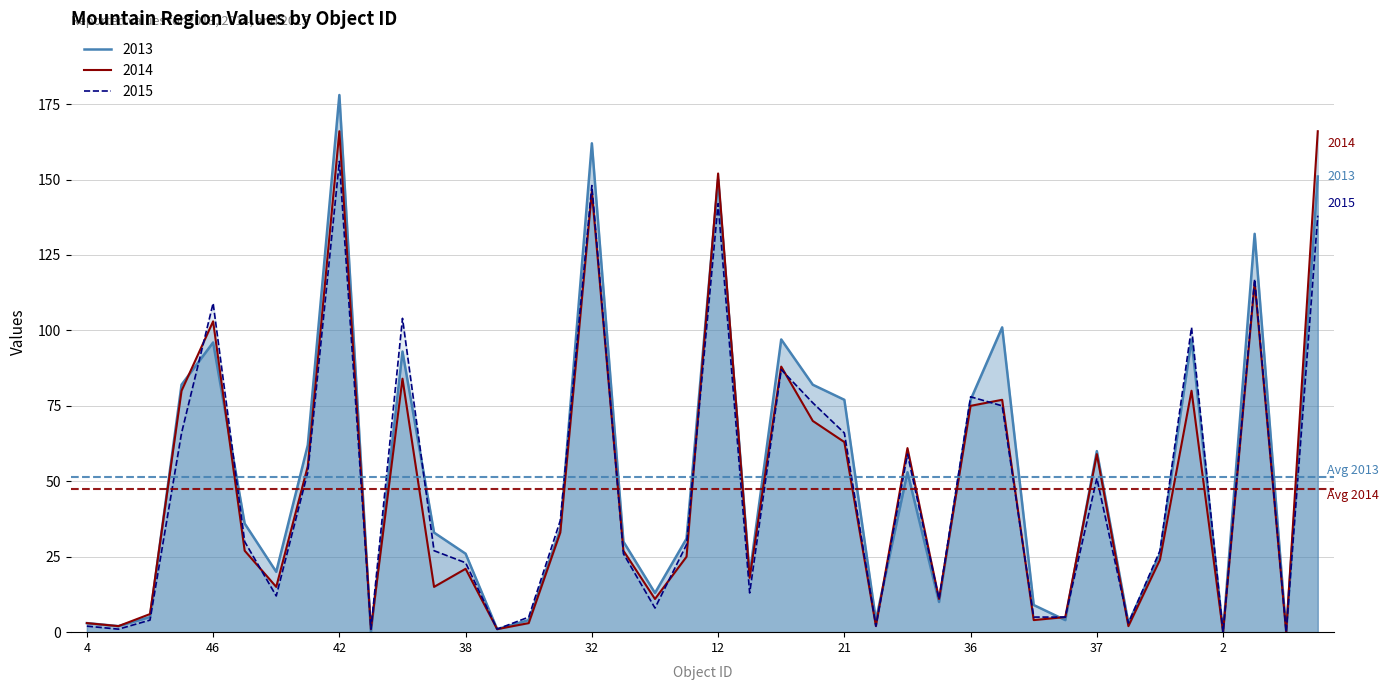

Which series has the largest total across all categories?

2013